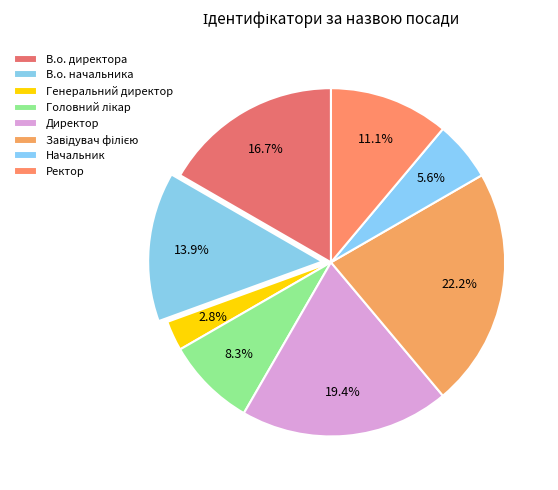

What is the largest slice in the pie chart?

Завідувач філією